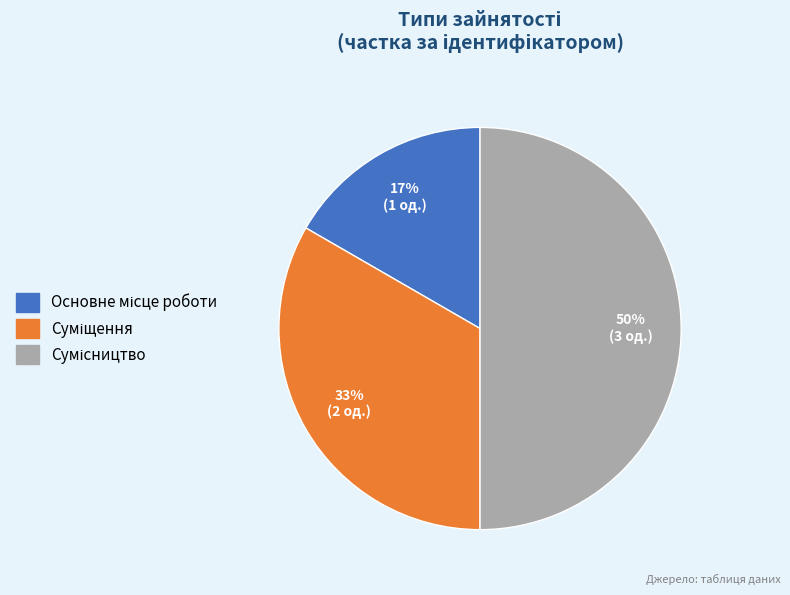

To the nearest percent, what is the difference between the largest and smallest slice percentages?

33%